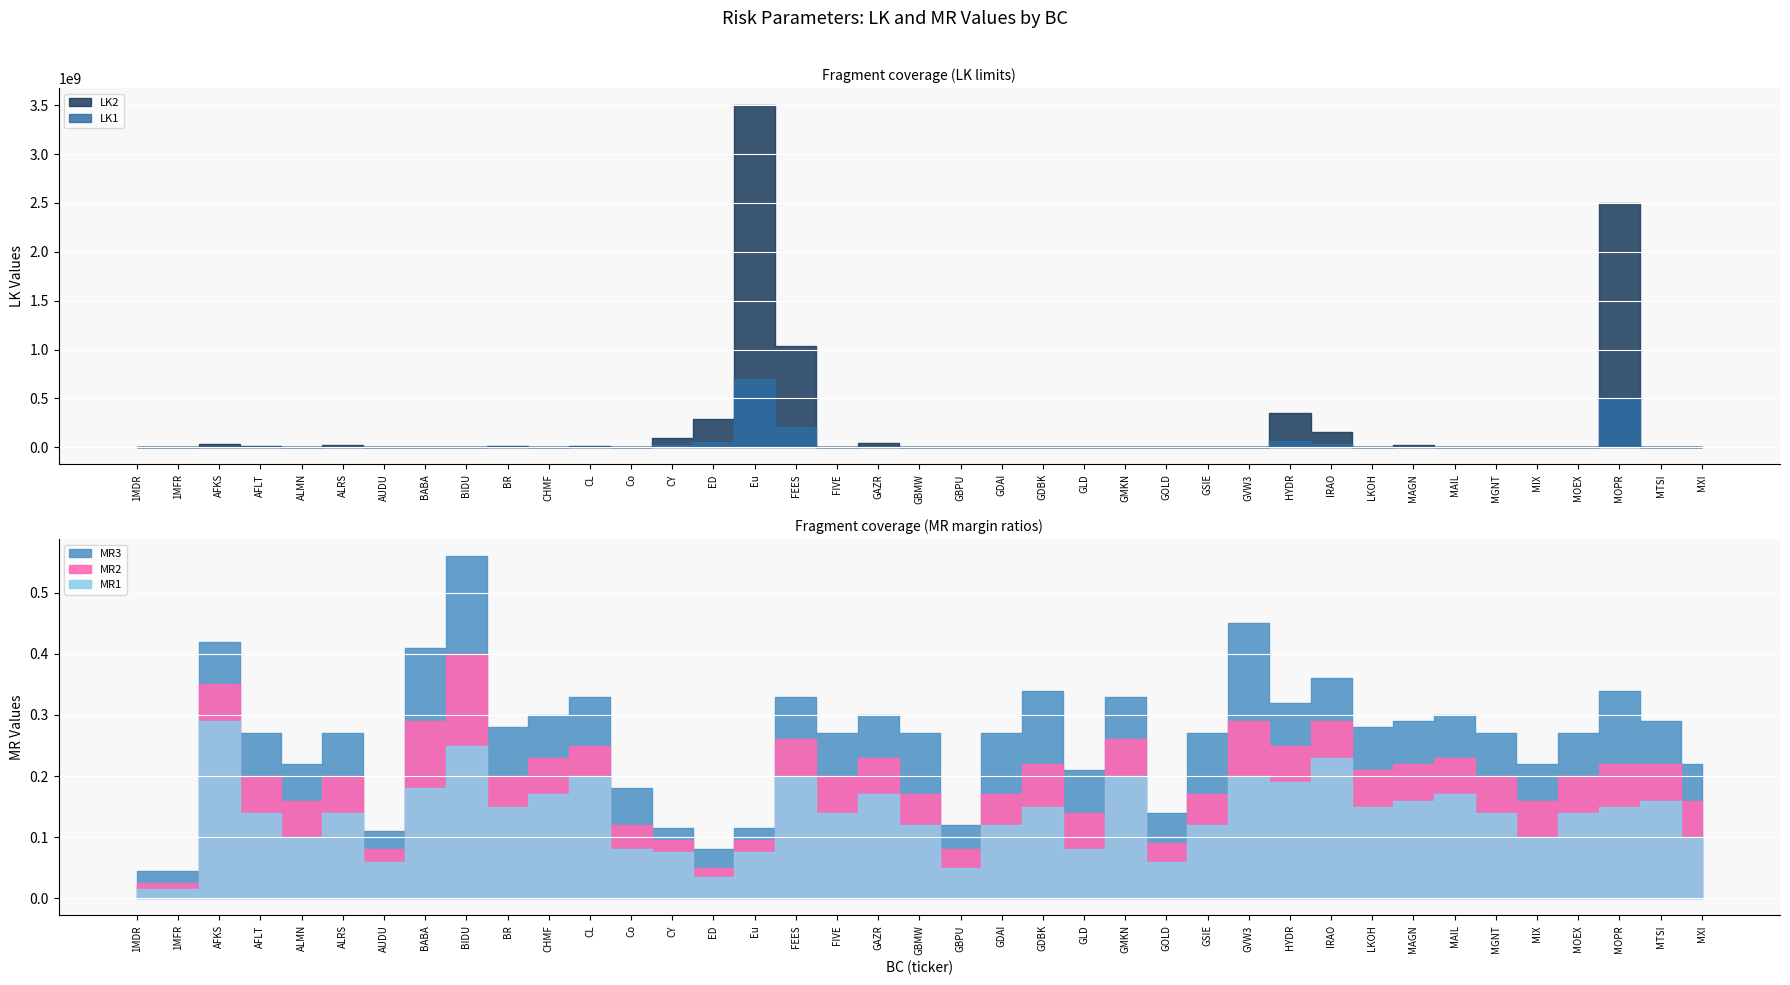

True or false: LK2 has a value of 12049.1 at BIDU.

False